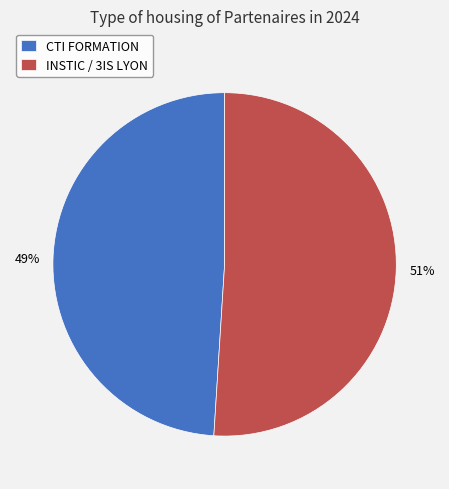

Is there a majority slice in this chart?

Yes